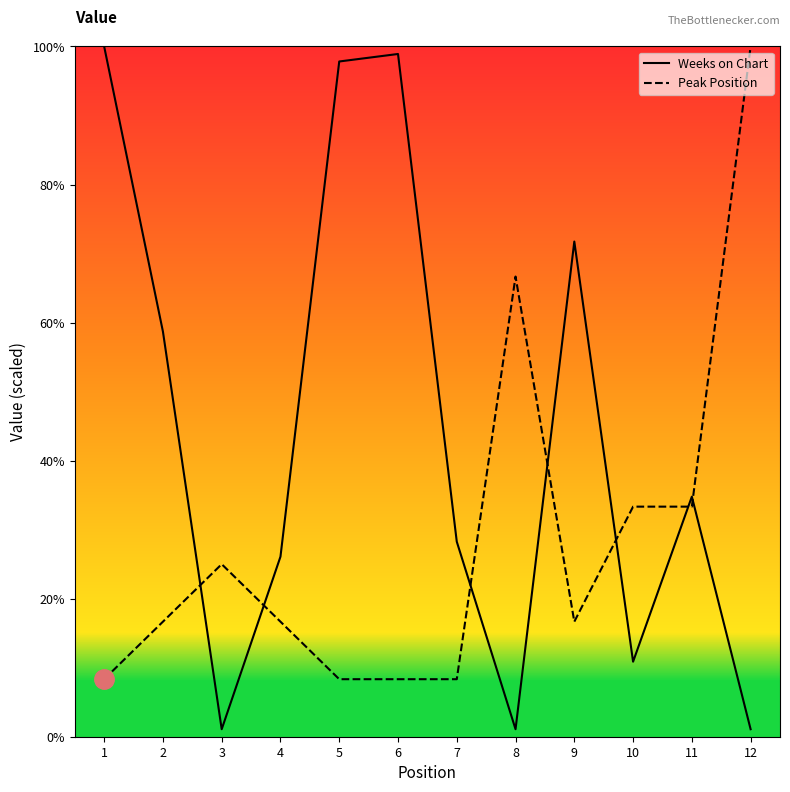

At how many categories does at least one series exceed 5?

12